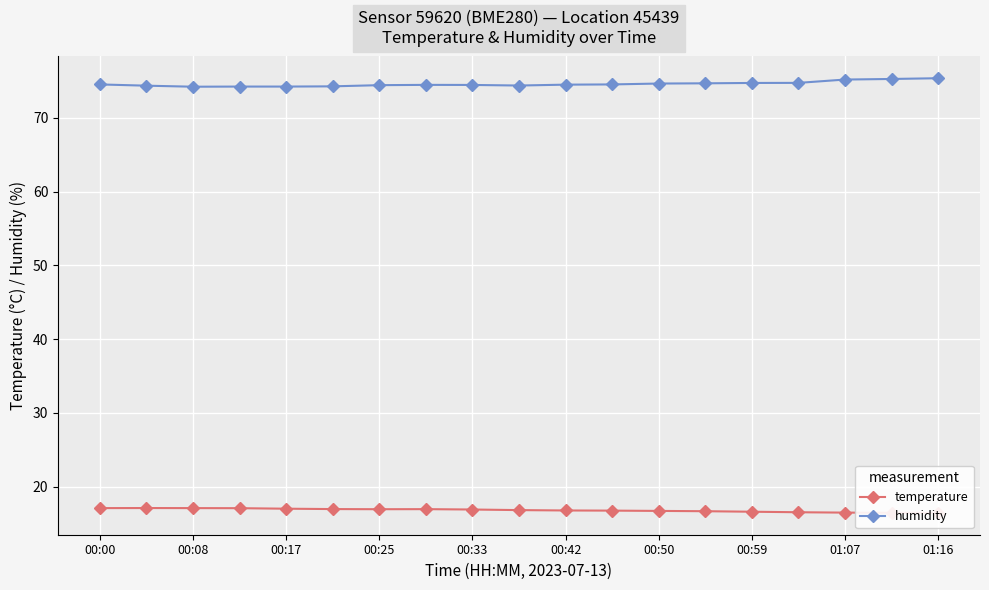

What is the minimum value shown in the chart?

16.4